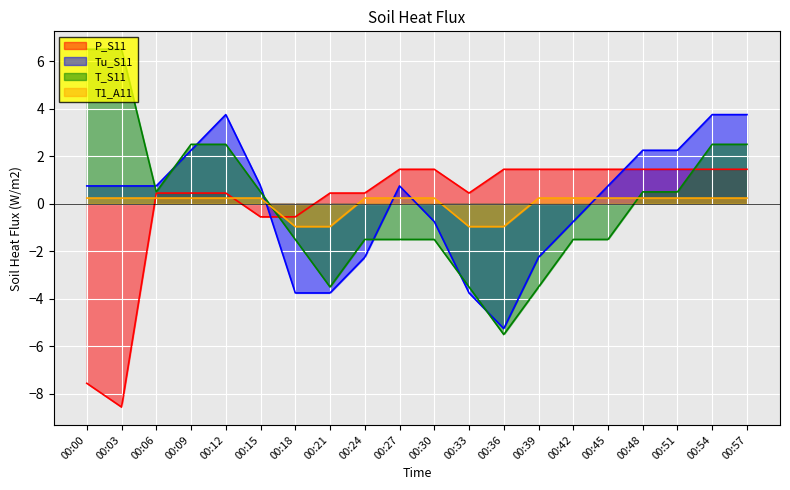

At which label does T_S11 reach its minimum?

00:36